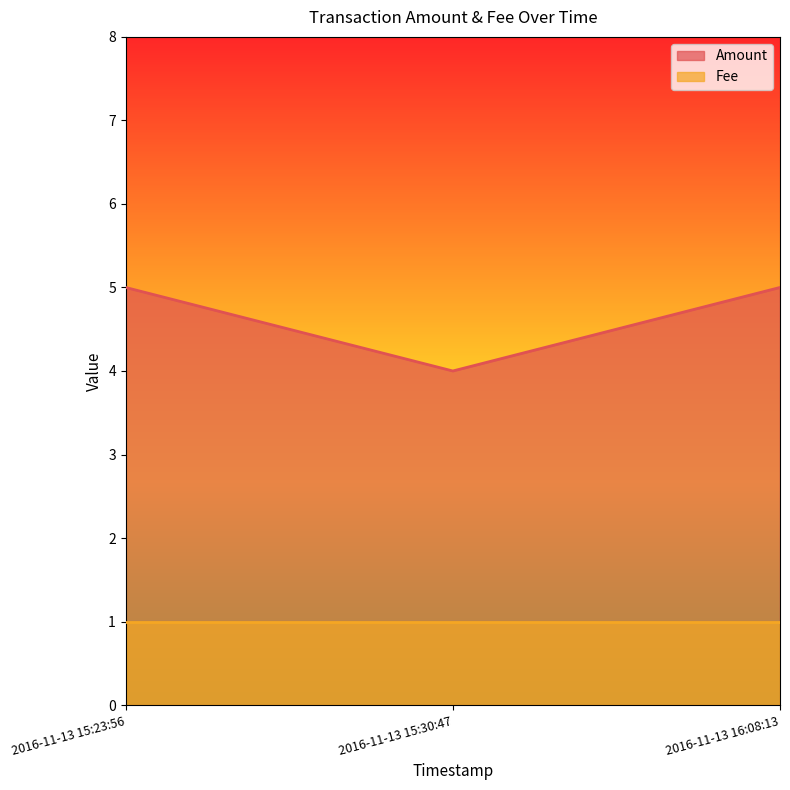

List the labels in order of value, largest first.

2016-11-13 15:23:56, 2016-11-13 16:08:13, 2016-11-13 15:30:47